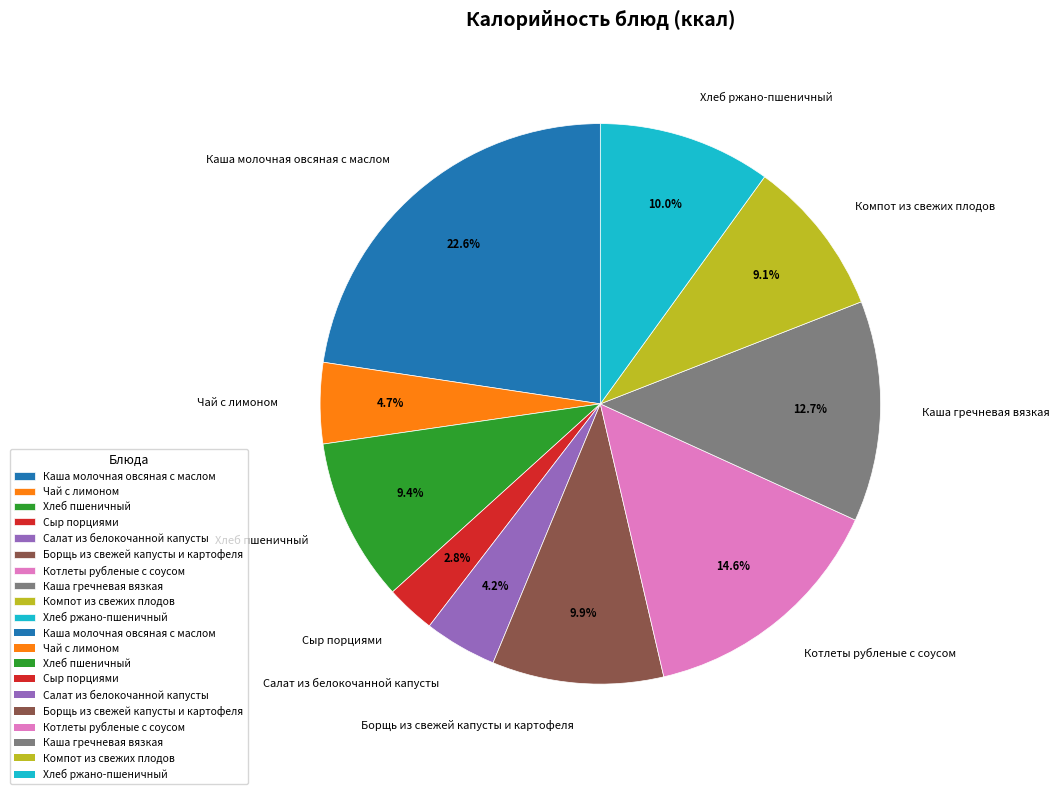

To the nearest percent, what is the difference between the largest and smallest slice percentages?

20%